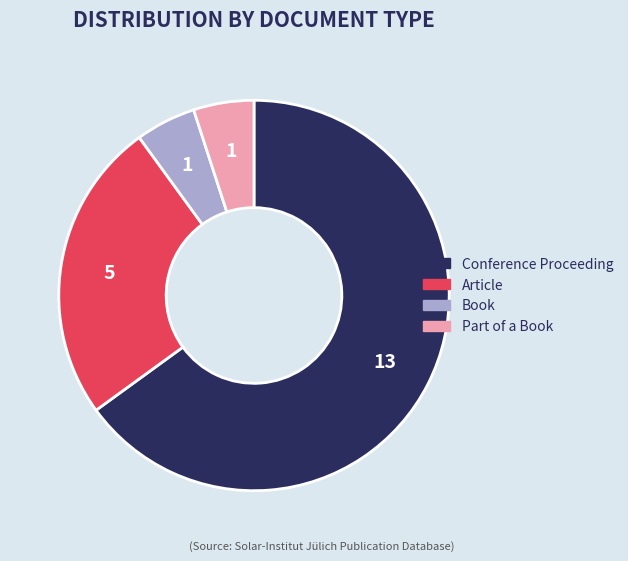

Which has a higher value, Article or Part of a Book?

Article